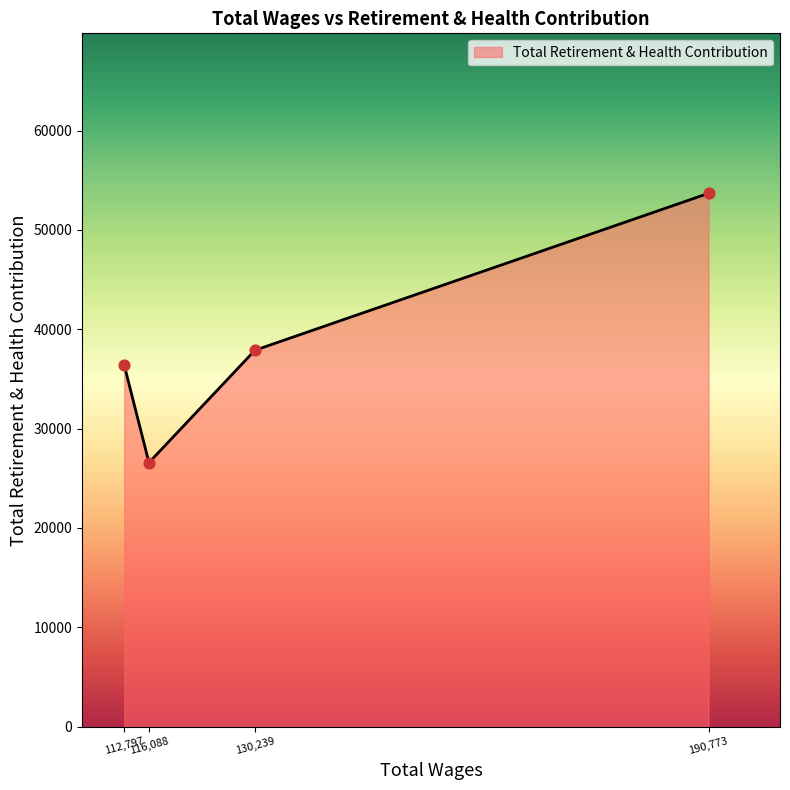

What is the minimum value shown in the chart?

26573